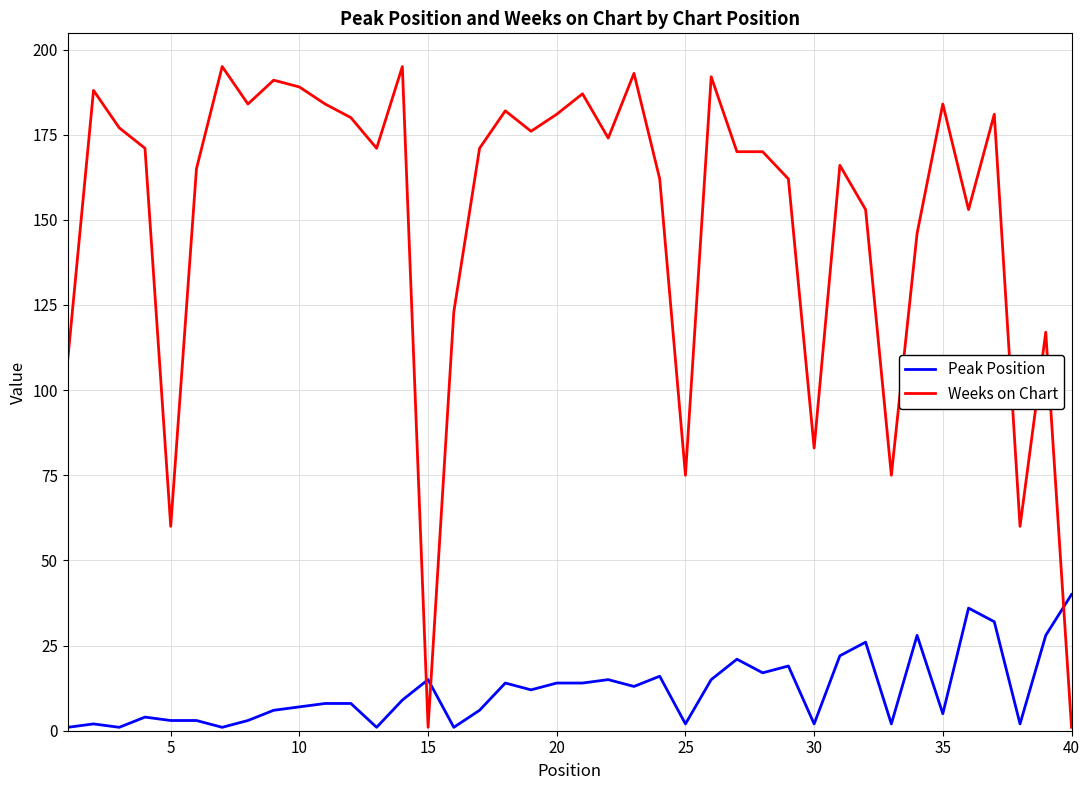

Rank the series by their maximum value, from highest to lowest.

Weeks on Chart, Peak Position